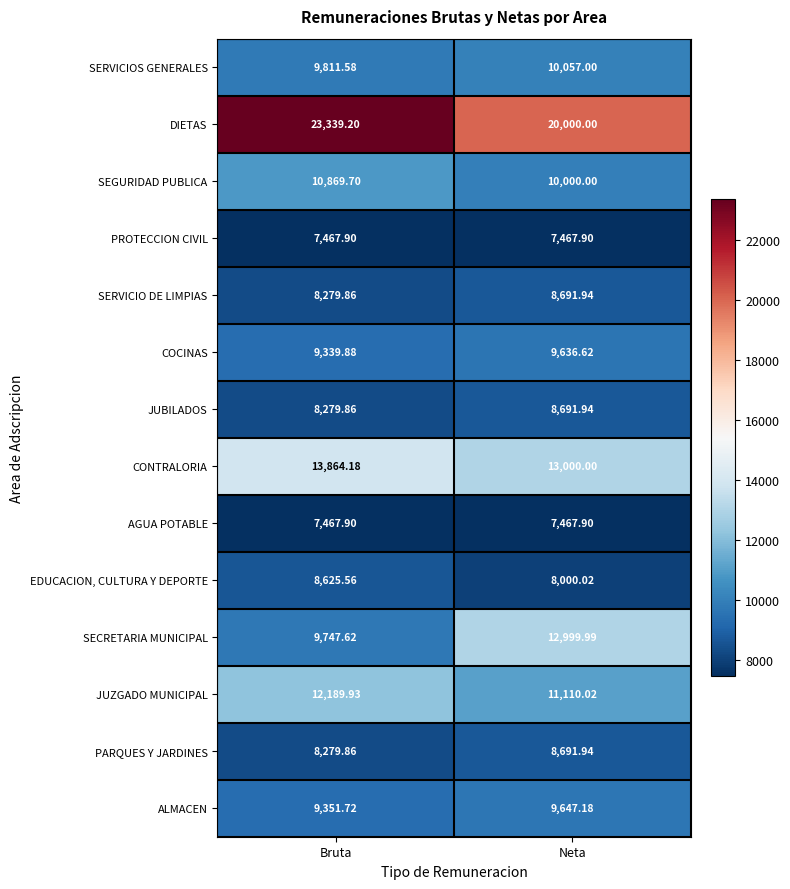

Between Bruta and Neta, which series saw the biggest shift?

DIETAS